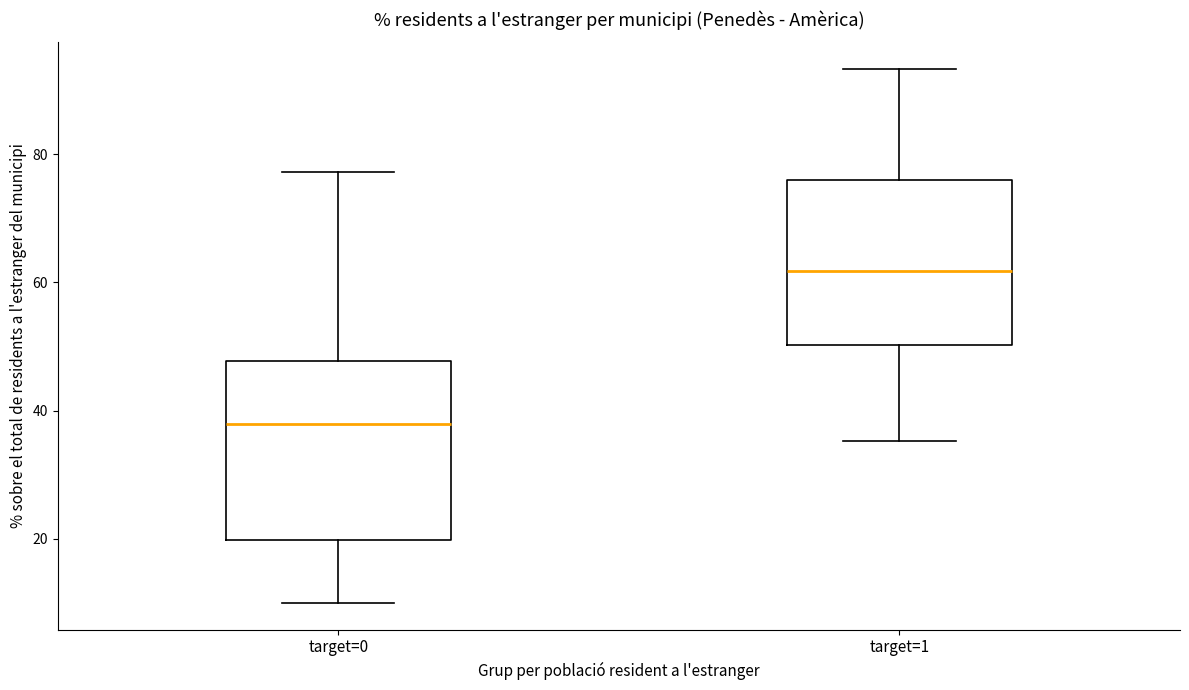

Where is the upper edge of the box for target=1 on the y-axis? The values are not printed on the chart, so give them approximately, as read against the axis.

76